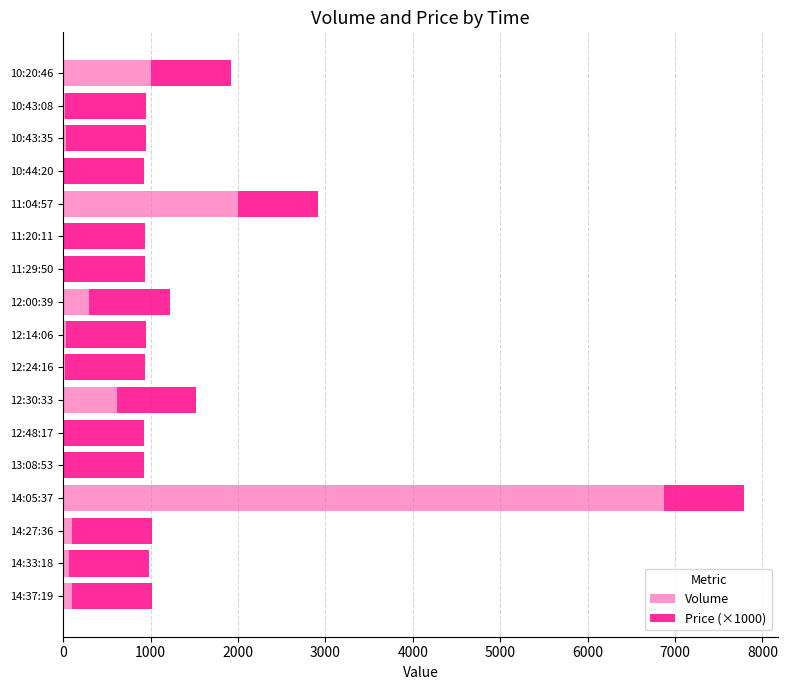

At which label does Volume reach its peak?

14:05:37